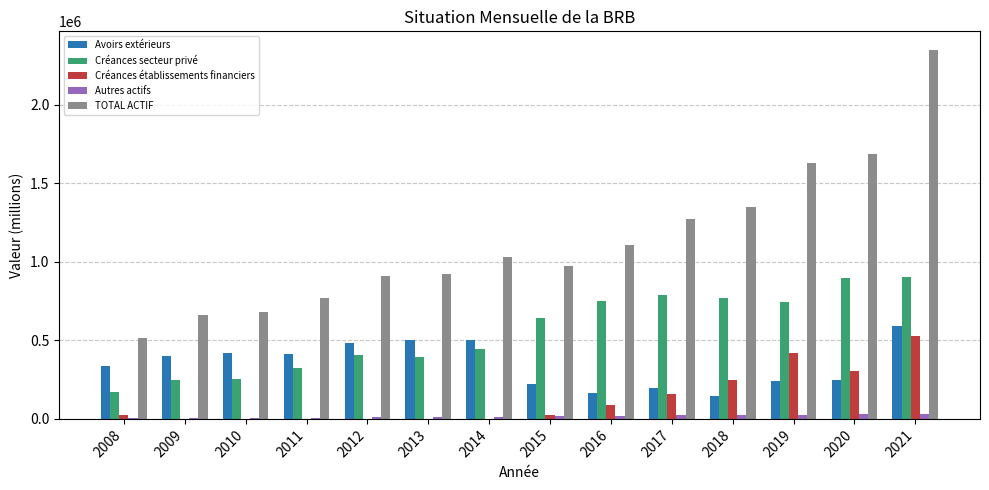

What is the total value across all series at 2015?

1872010.8